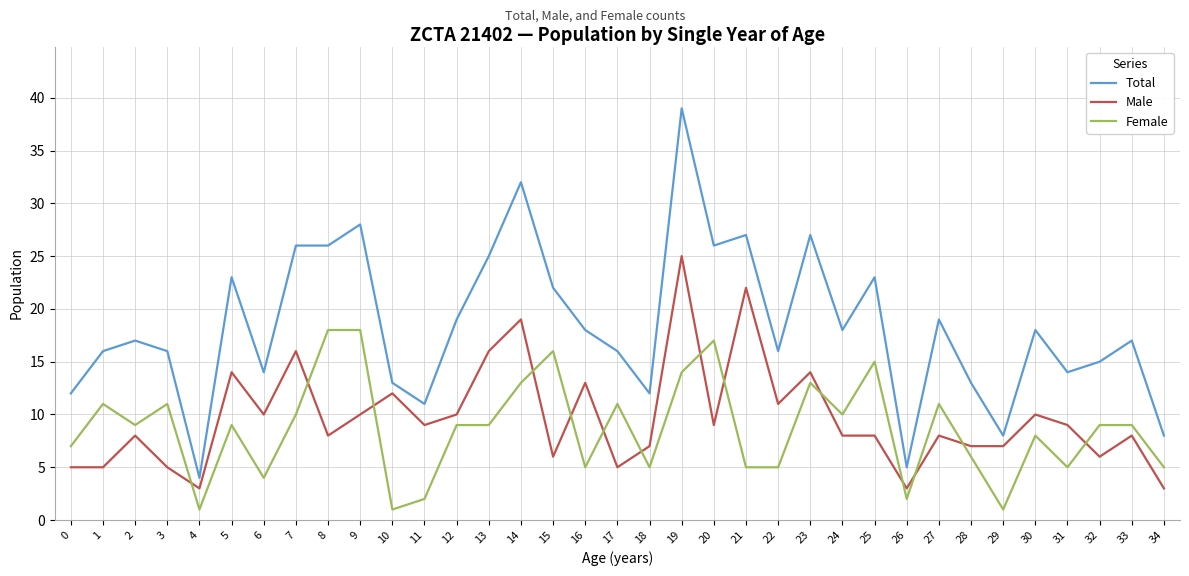

What is the spread (max minus min) of values at 10?

12